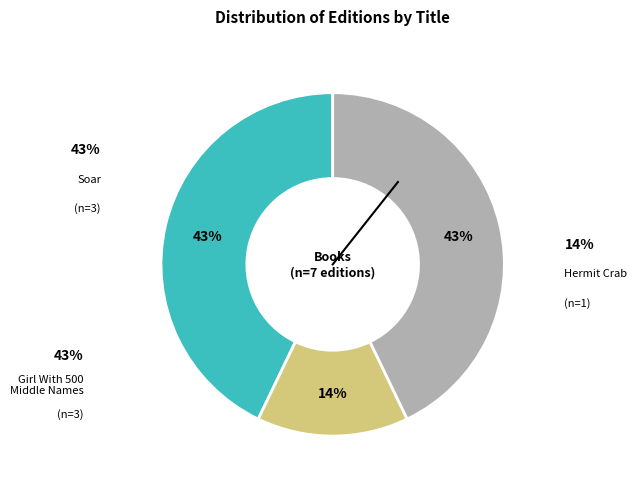

Is there a majority slice in this chart?

No